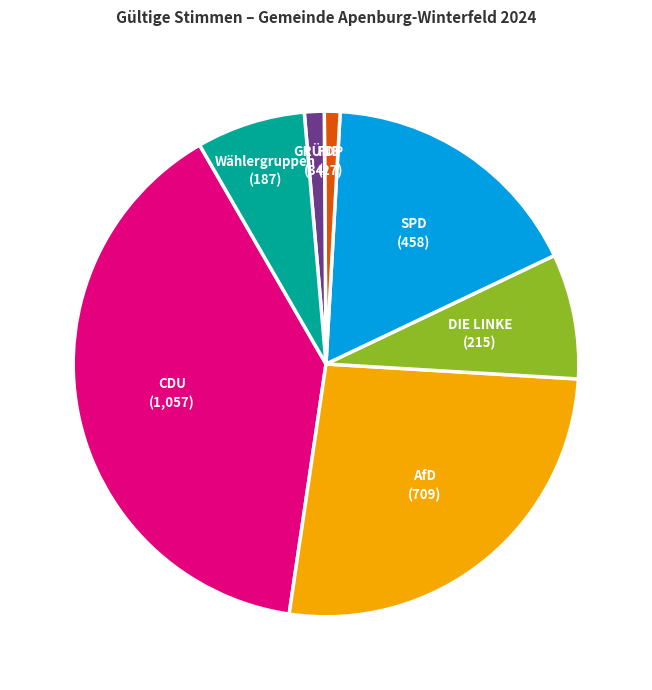

Approximately how many times larger is the value at GRÜNE compared to FDP?

1.3